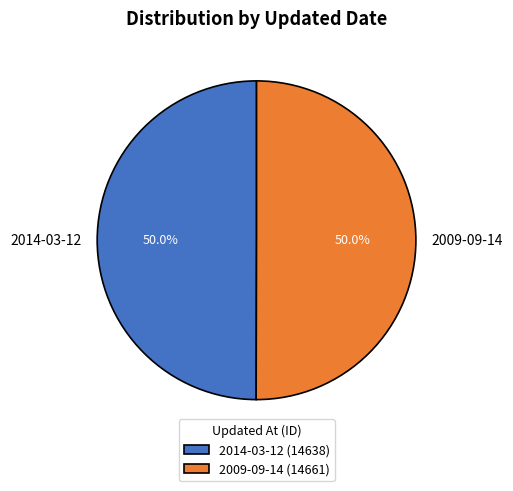

Combined, what portion of the pie is 2009-09-14 (14661) and 2014-03-12 (14638)?

100.0%